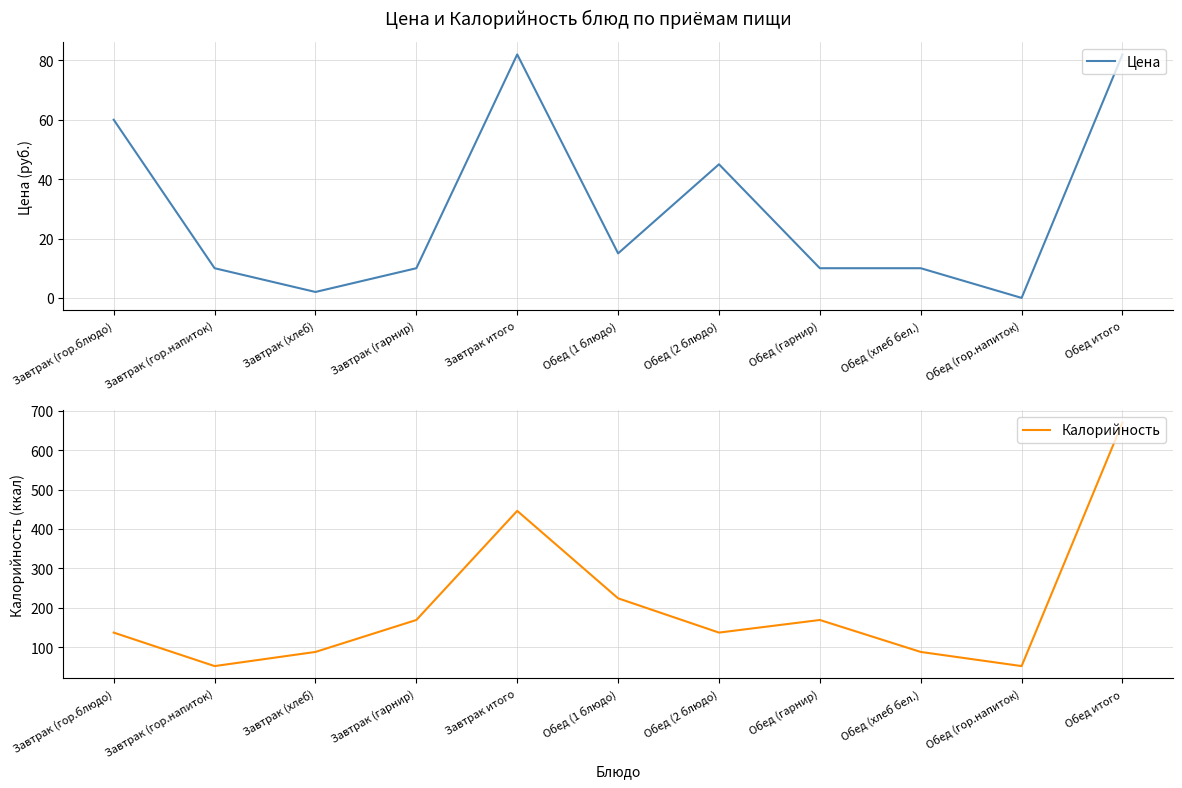

Rank the series by their average value, from lowest to highest.

Цена, Калорийность